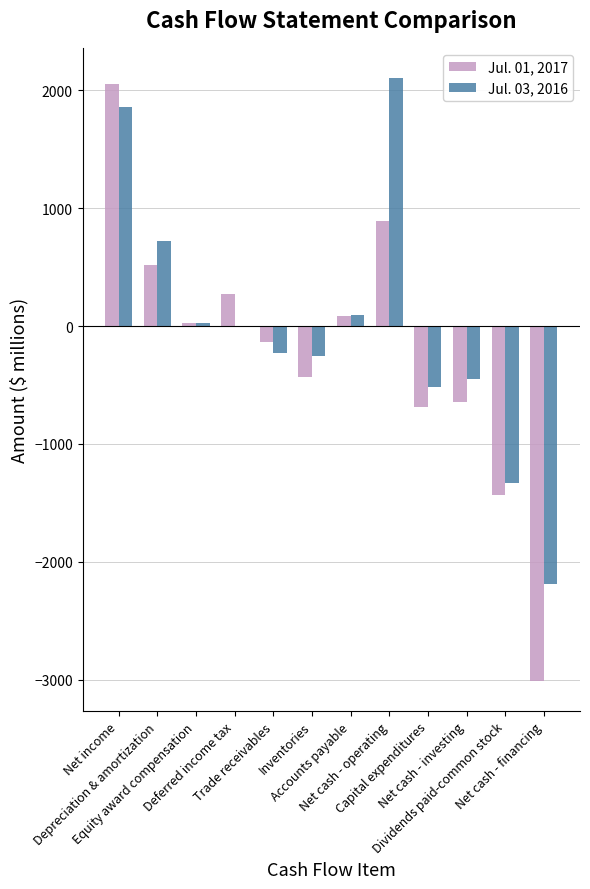

What is the difference between the Jul. 01, 2017 values at Dividends paid-common stock and Net cash - operating?

2325